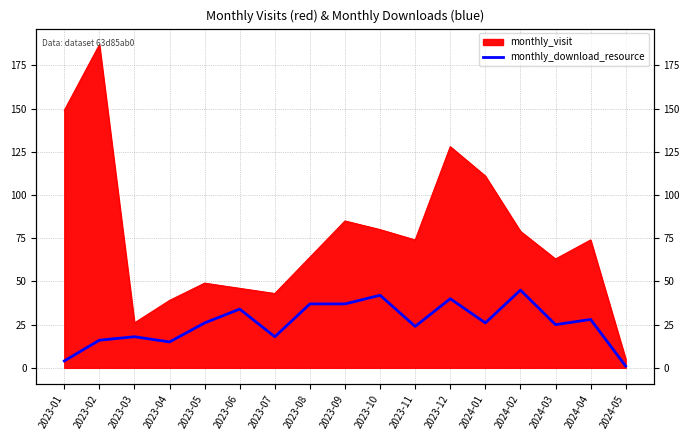

Reading left to right, transcribe all the data shown in this chart.

4	16	18	15	26	34	18	37	37	42	24	40	26	45	25	28	1